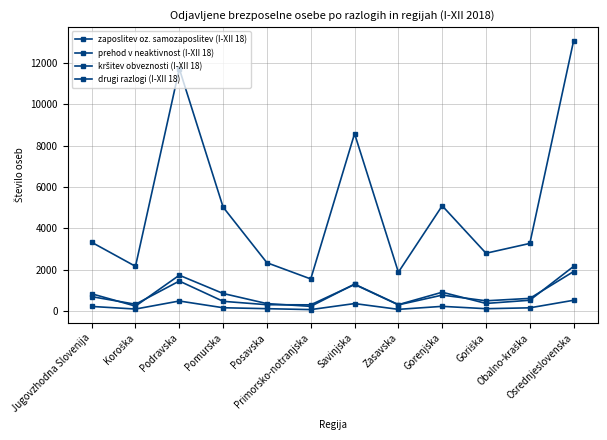

How many values in the prehod v neaktivnost (I-XII 18) series are below 835?

6